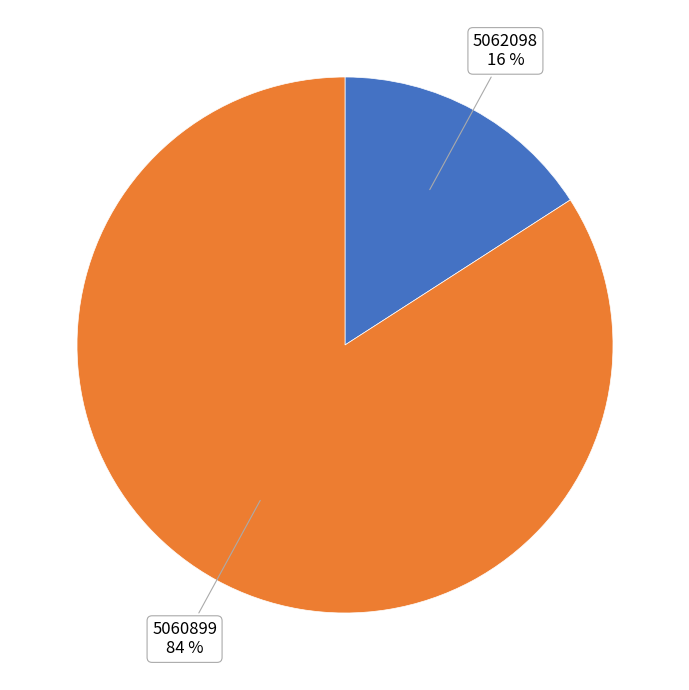

To the nearest percent, what is the difference between the largest and smallest slice percentages?

68%